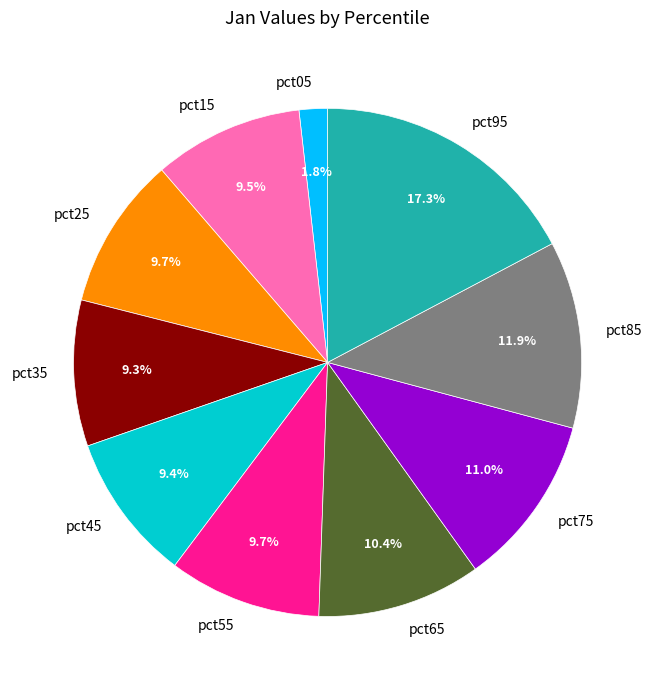

Which has a higher value, pct85 or pct35?

pct85